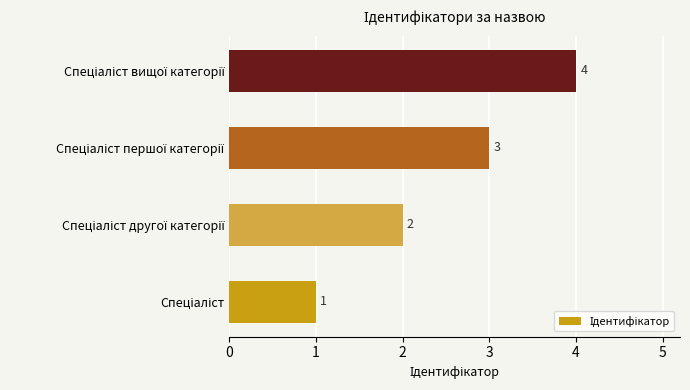

Count the values in the range 2 to 4.

3